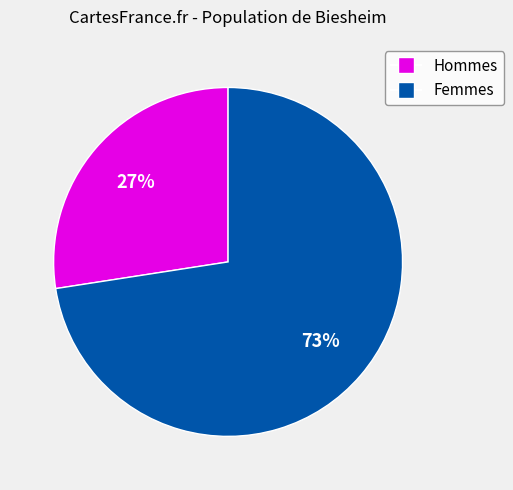

Does any single category account for the majority?

Yes